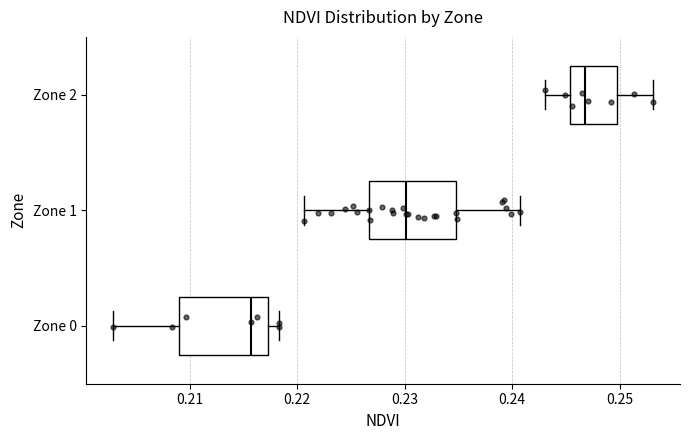

Which box's median line is the furthest to the left?

Zone 0